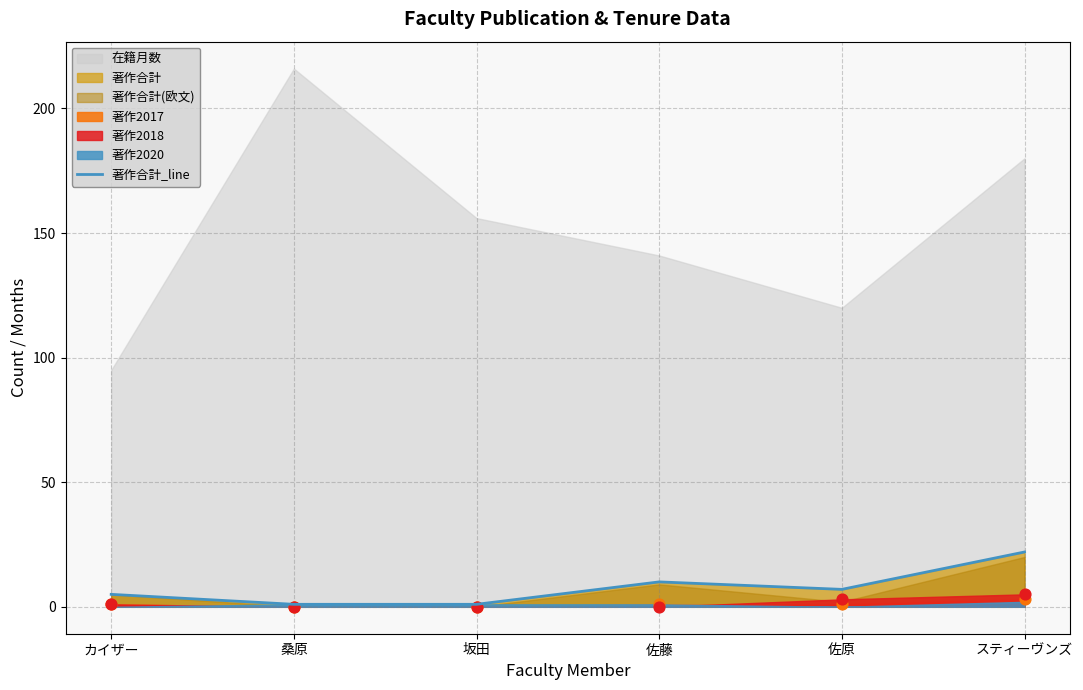

Approximately how many times larger is the value at 佐原 compared to 佐藤?

0.7